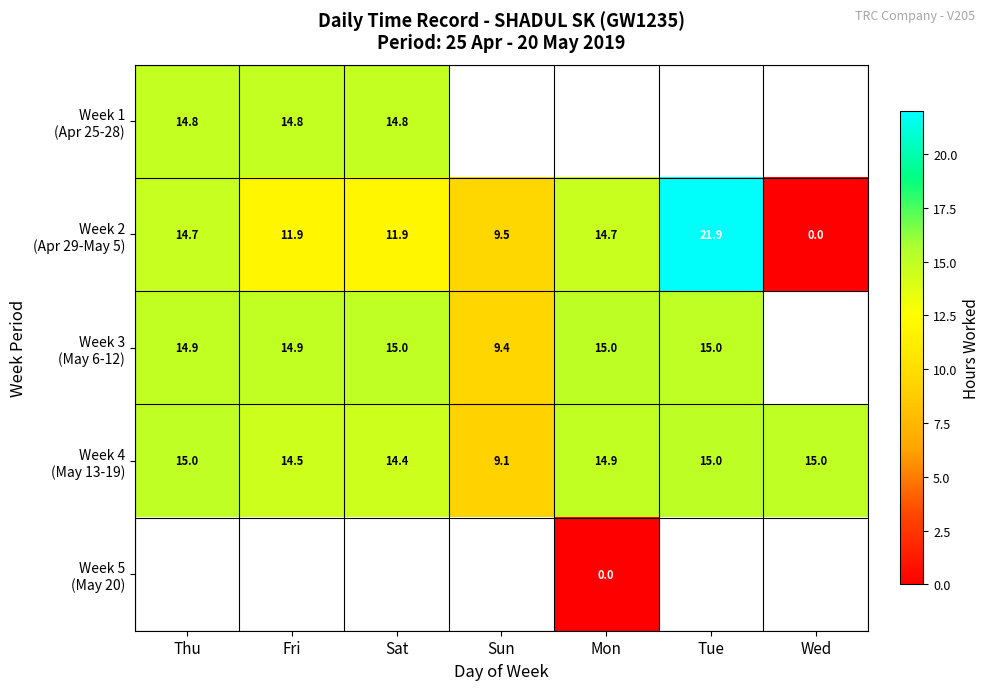

What is the difference between the highest and lowest values at Fri?

3.0